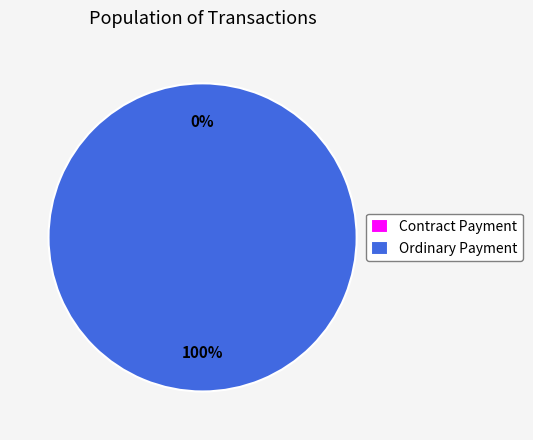

What is the majority slice?

Ordinary Payment